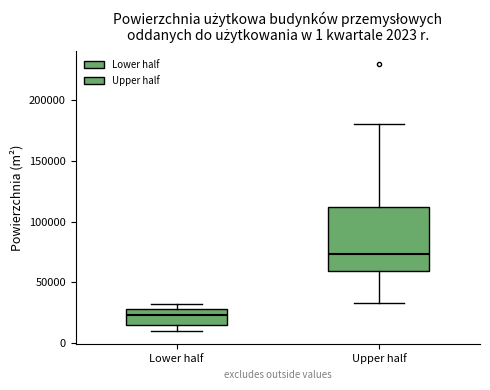

Which box's median line is the highest?

Upper half